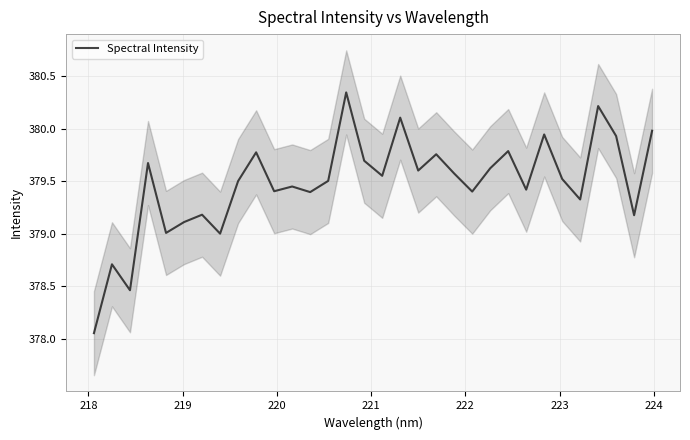

What is the value of the 29th point from the left?

380.2